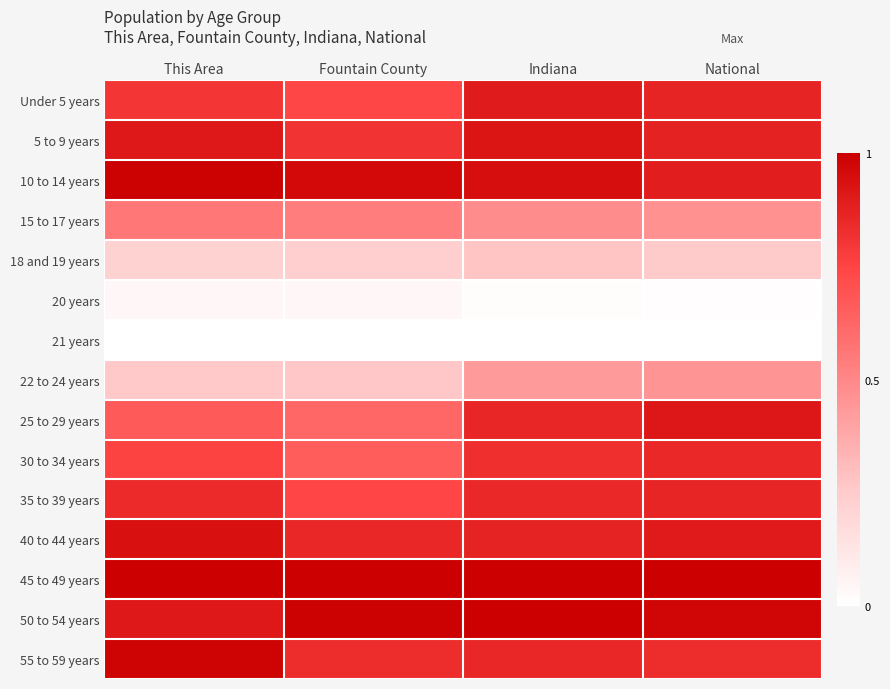

Reading right to left, what are all the values shown in this chart?

Under 5 years: National=0.9	Indiana=0.9	Fountain County=0.7	This Area=0.8
5 to 9 years: National=0.9	Indiana=0.9	Fountain County=0.8	This Area=0.9
10 to 14 years: National=0.9	Indiana=0.9	Fountain County=1.0	This Area=1.0
15 to 17 years: National=0.5	Indiana=0.5	Fountain County=0.5	This Area=0.6
18 and 19 years: National=0.3	Indiana=0.3	Fountain County=0.2	This Area=0.2
20 years: National=0.0	Indiana=0.0	Fountain County=0.0	This Area=0.0
21 years: National=0.0	Indiana=0.0	Fountain County=0.0	This Area=0.0
22 to 24 years: National=0.5	Indiana=0.4	Fountain County=0.3	This Area=0.3
25 to 29 years: National=0.9	Indiana=0.9	Fountain County=0.6	This Area=0.7
30 to 34 years: National=0.9	Indiana=0.8	Fountain County=0.7	This Area=0.8
35 to 39 years: National=0.9	Indiana=0.9	Fountain County=0.7	This Area=0.8
40 to 44 years: National=0.9	Indiana=0.9	Fountain County=0.9	This Area=0.9
45 to 49 years: National=1.0	Indiana=1.0	Fountain County=1.0	This Area=1.0
50 to 54 years: National=1.0	Indiana=1.0	Fountain County=1.0	This Area=0.9
55 to 59 years: National=0.8	Indiana=0.9	Fountain County=0.8	This Area=1.0